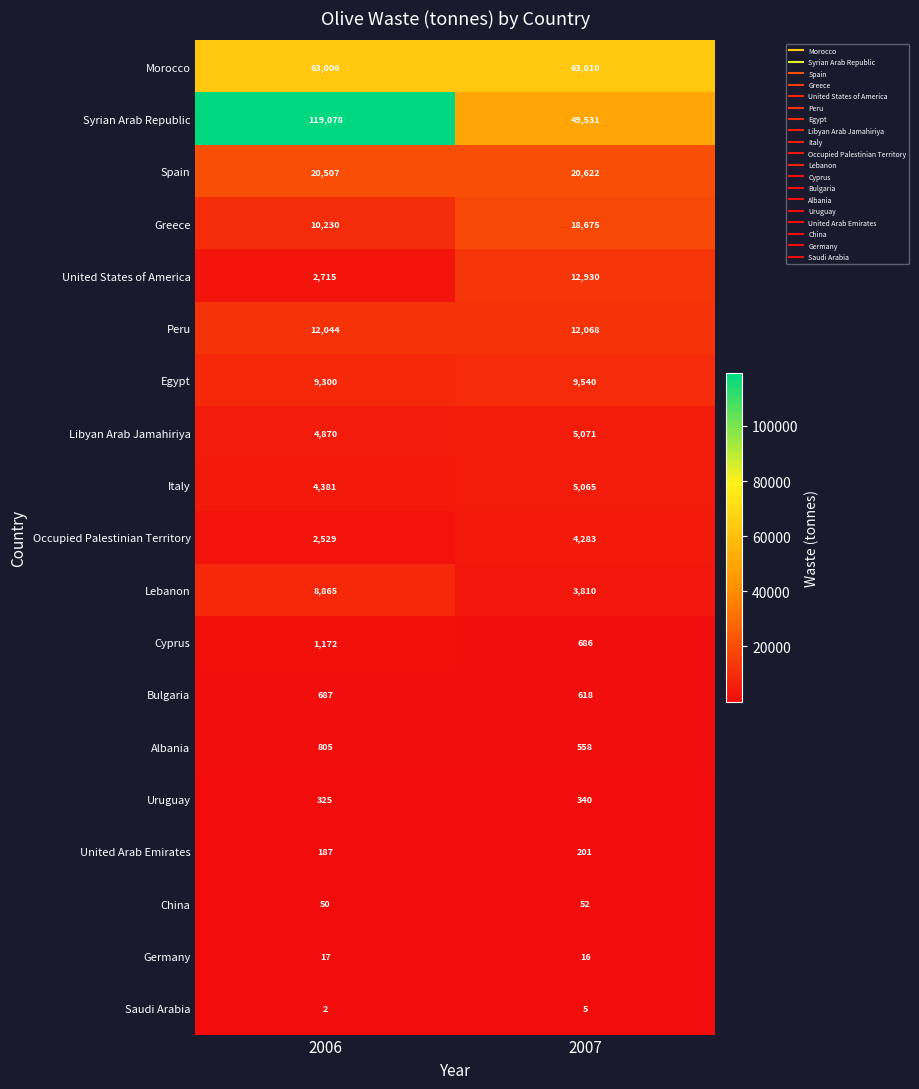

What is the minimum value for Morocco?

63006